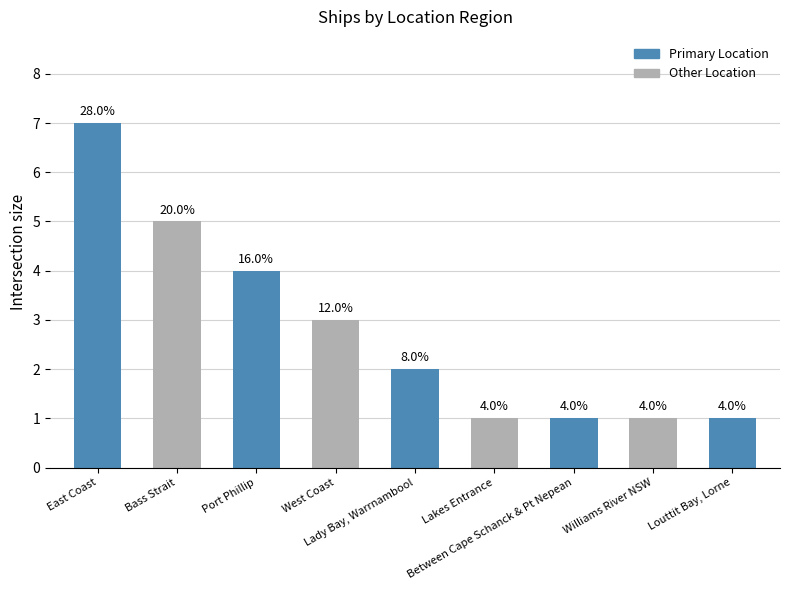

Reading left to right, list all the values displayed in this chart.

East Coast=7	Bass Strait=5	Port Phillip=4	West Coast=3	Lady Bay, Warrnambool=2	Lakes Entrance=1	Between Cape Schanck & Pt Nepean=1	Williams River NSW=1	Louttit Bay, Lorne=1